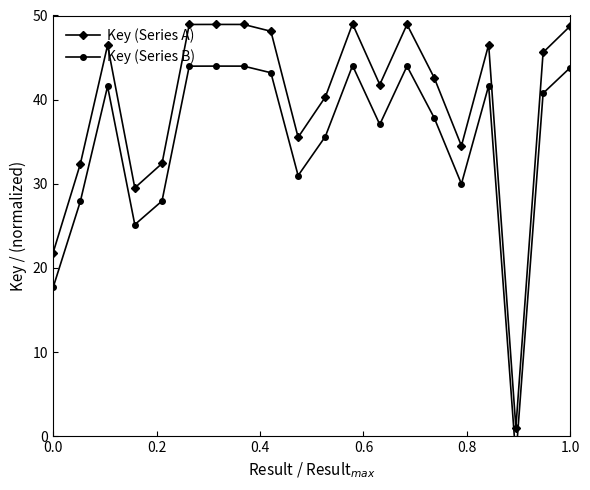

Does the chart display data point markers on the line(s)?

Yes